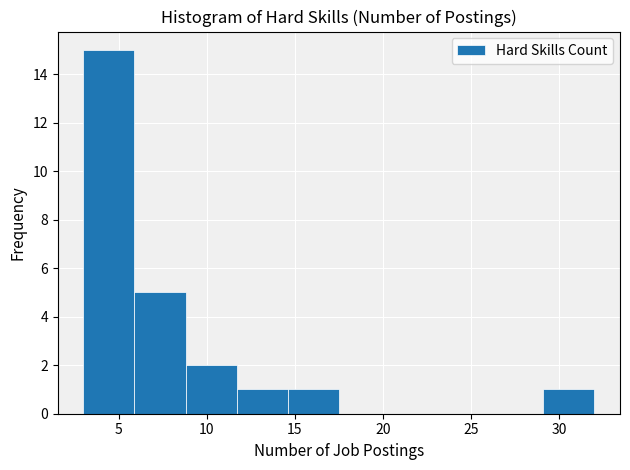

Reading left to right, list every bar in this chart as the range it spans on the x-axis followed by its height. Neither the bar edges nor the heights are printed on the chart, so give them approximately, as read against the axes.

3.0 to 5.9: 15
5.9 to 8.8: 5
8.8 to 11.7: 2
11.7 to 14.6: 1
14.6 to 17.5: 1
17.5 to 20.4: 0
20.4 to 23.3: 0
23.3 to 26.2: 0
26.2 to 29.1: 0
29.1 to 32.0: 1